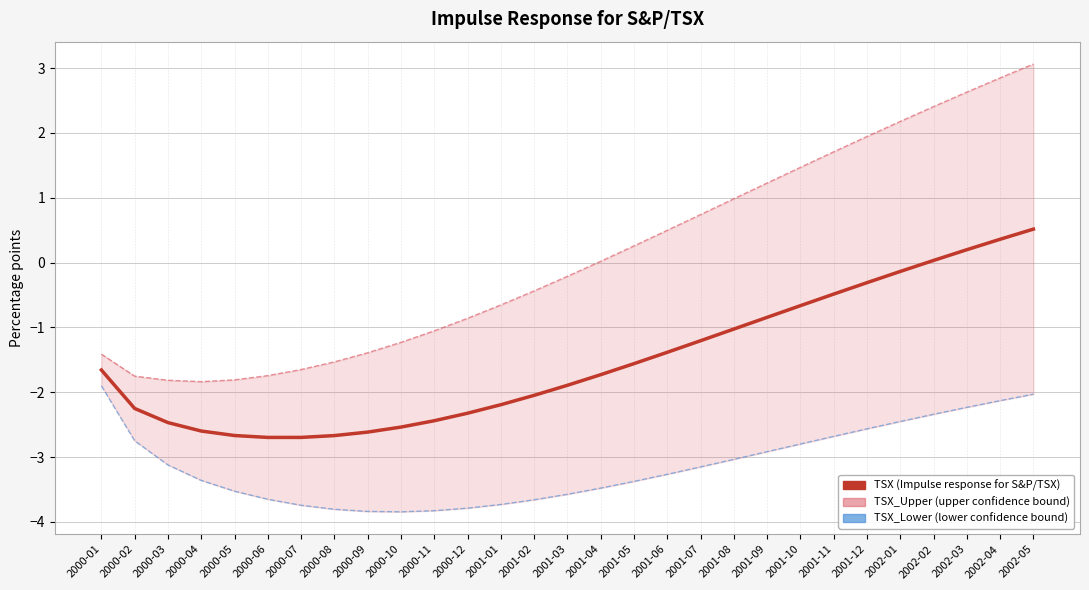

At which category does the chart reach its minimum across all series?

2000-10